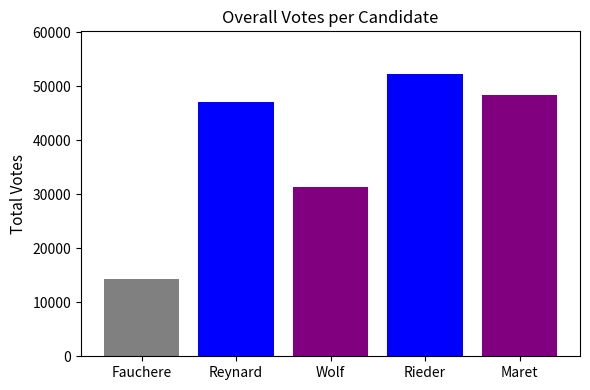

What is the maximum value shown in the chart?

52355